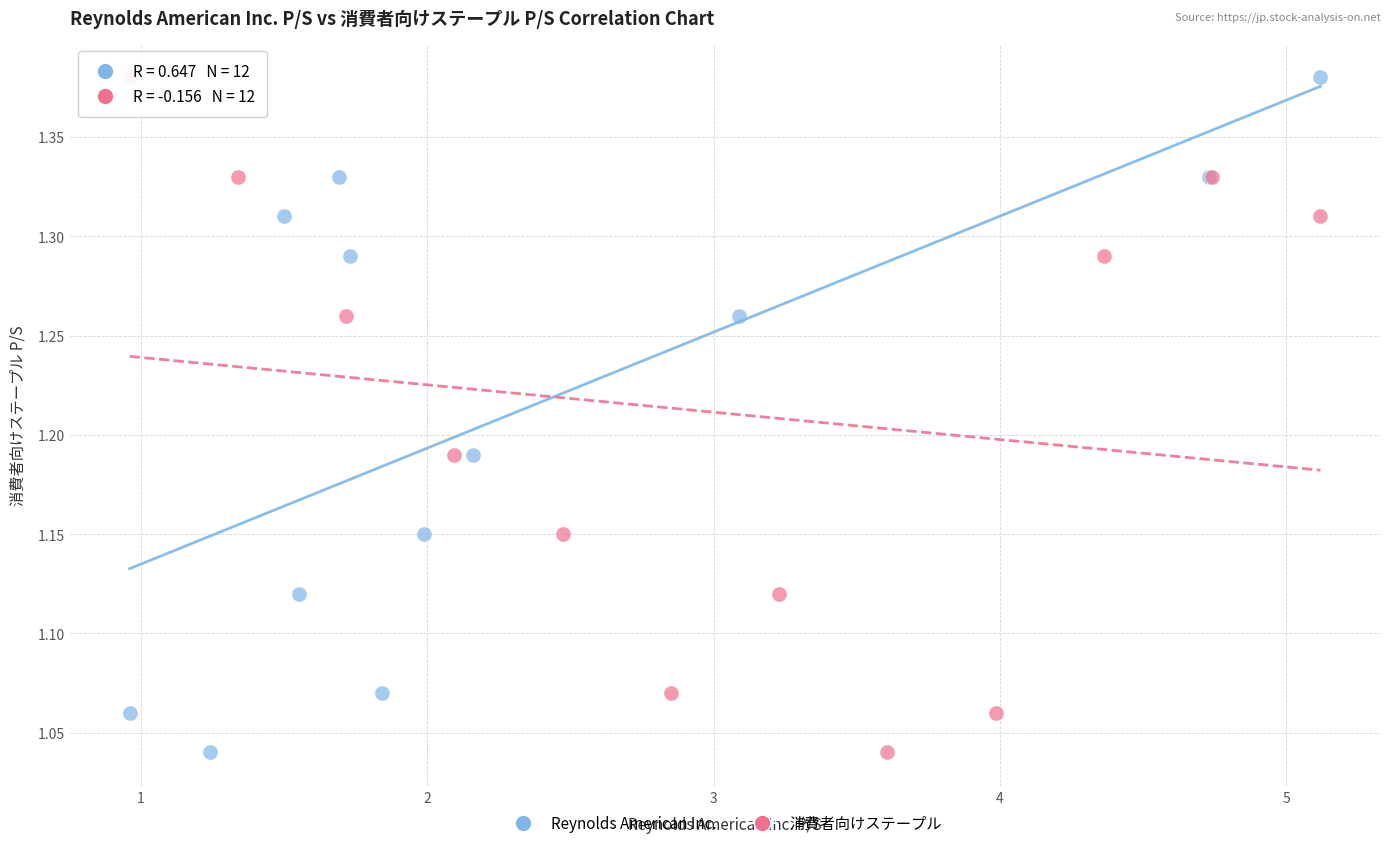

What are all the series names shown in the legend?

Reynolds American Inc., 消費者向けステープル